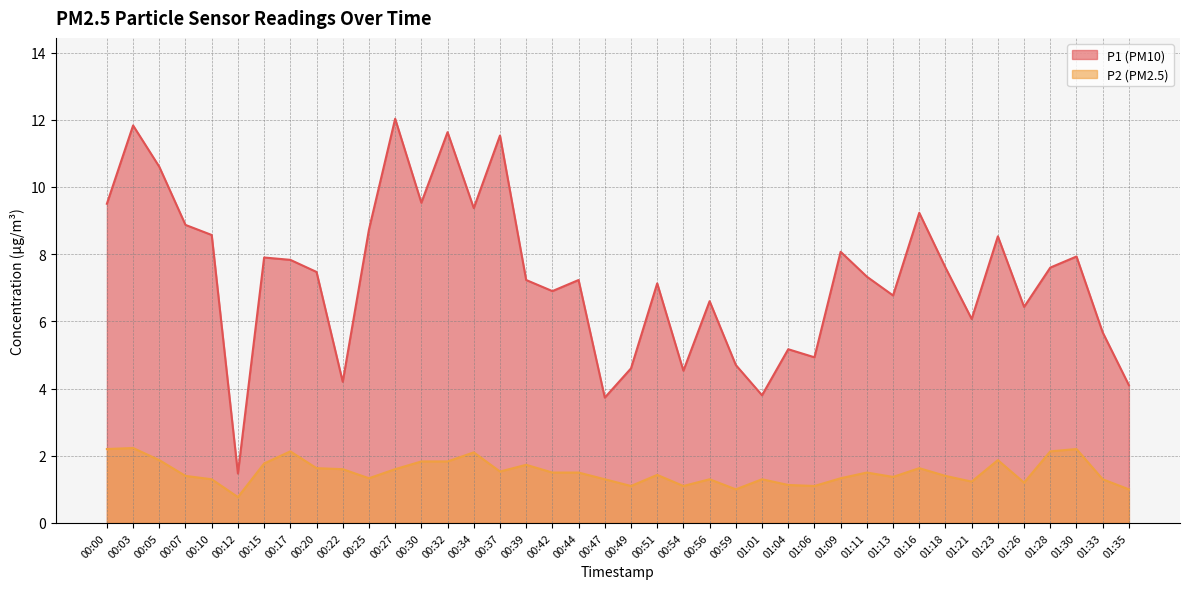

How many distinct data groups are displayed?

2